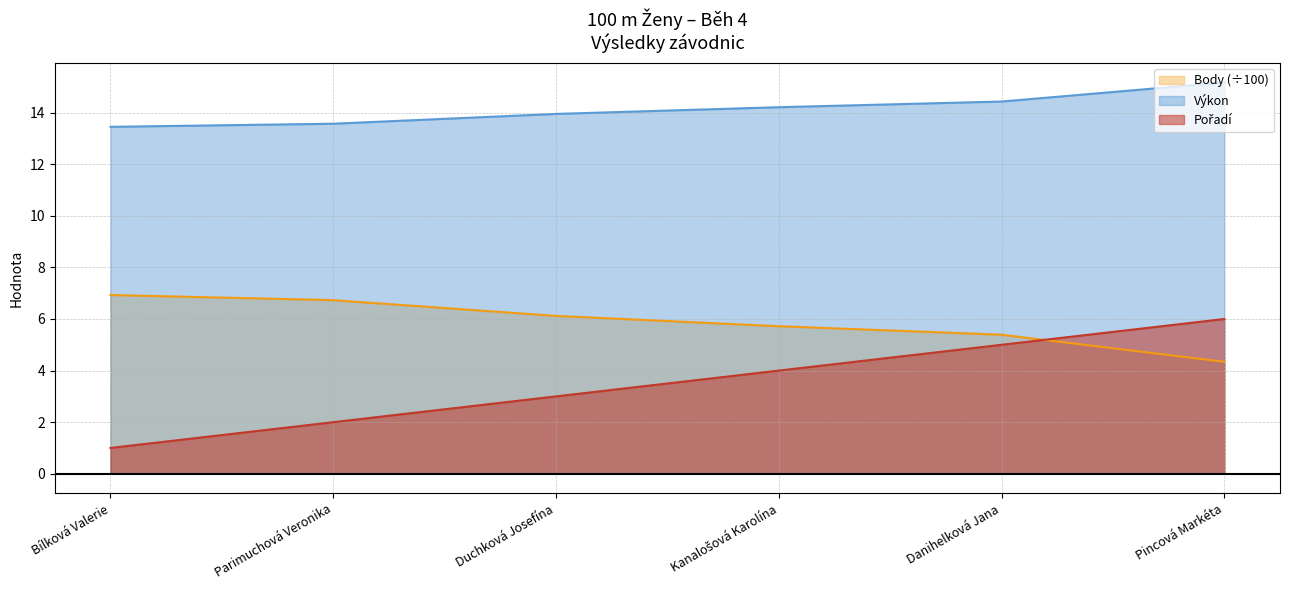

Between Bílková Valerie and Duchková Josefína, which series saw the biggest shift?

Pořadí